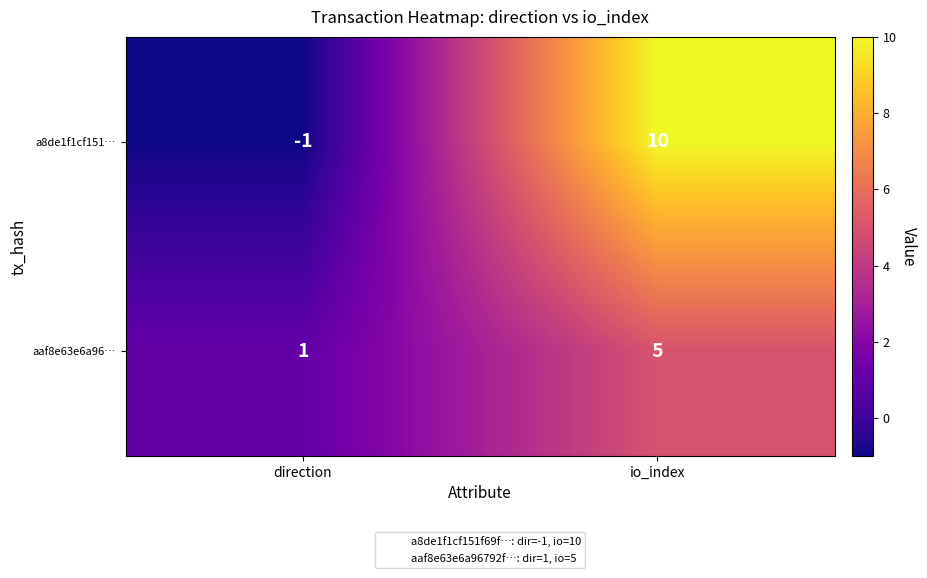

Reading right to left, extract all data points from this chart.

a8de1f1cf151…: io_index=10	direction=-1
aaf8e63e6a96…: io_index=5	direction=1